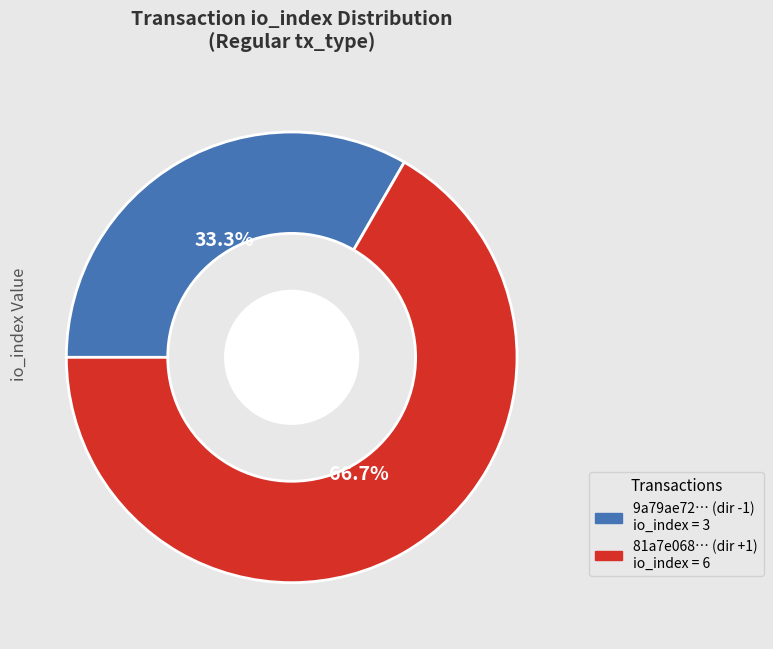

Is there any slice that represents more than half of the pie?

Yes